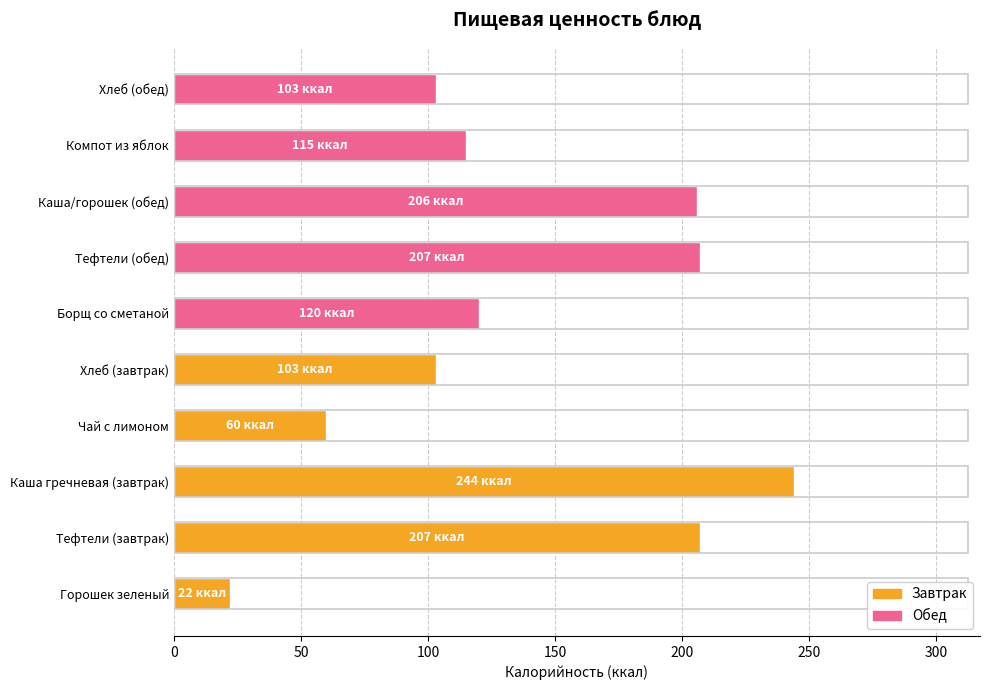

Where is the data nearest to the value 133?

Борщ со сметаной